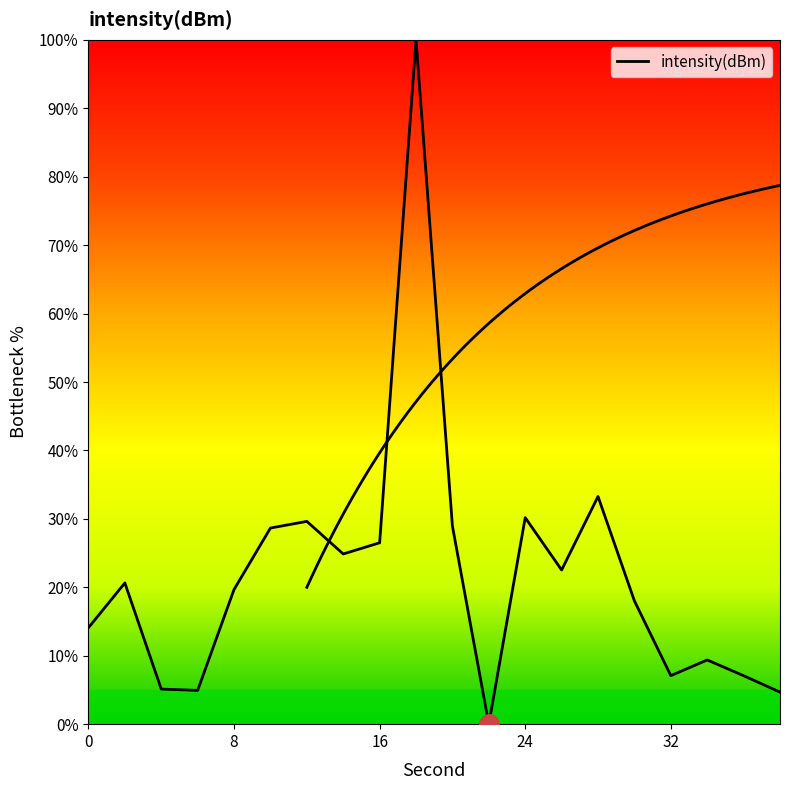

What is the difference between the maximum and second lowest values?

95.3